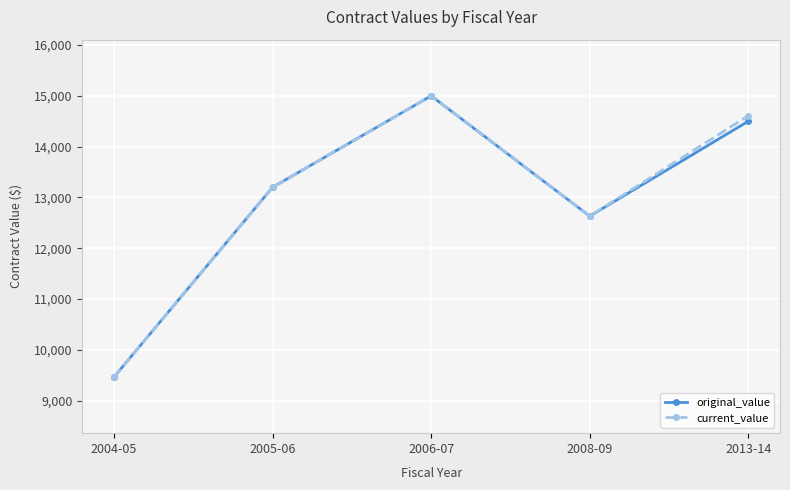

At how many categories does at least one series exceed 12210?

4